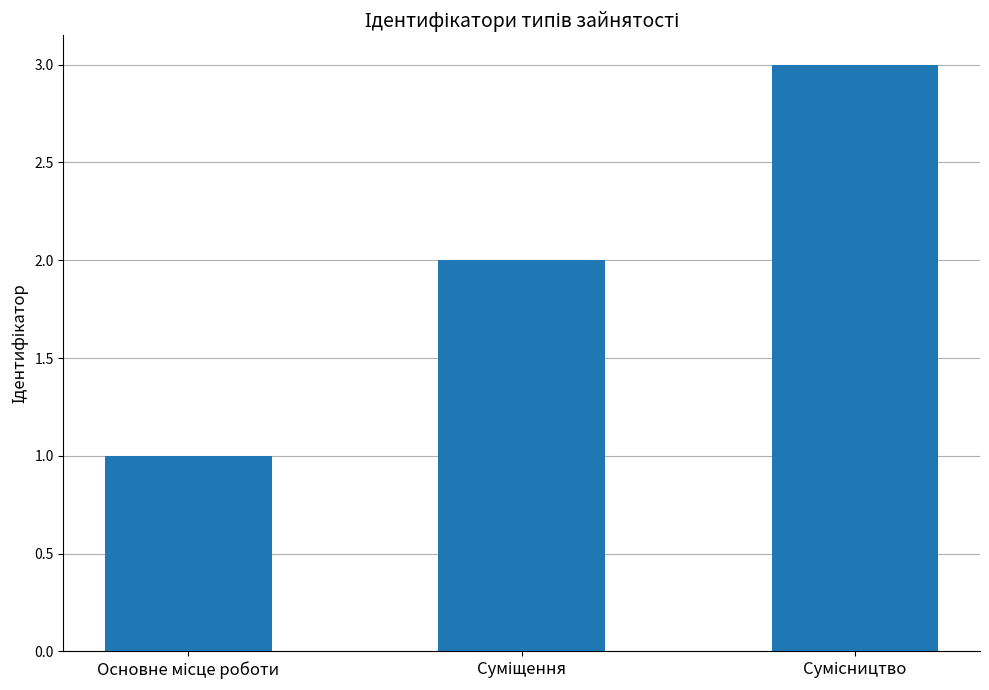

What is the greatest value displayed?

3